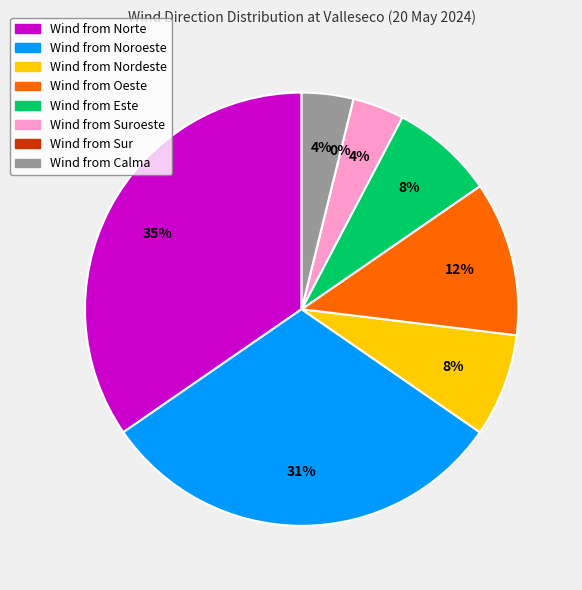

Is Suroeste the majority of the pie?

No